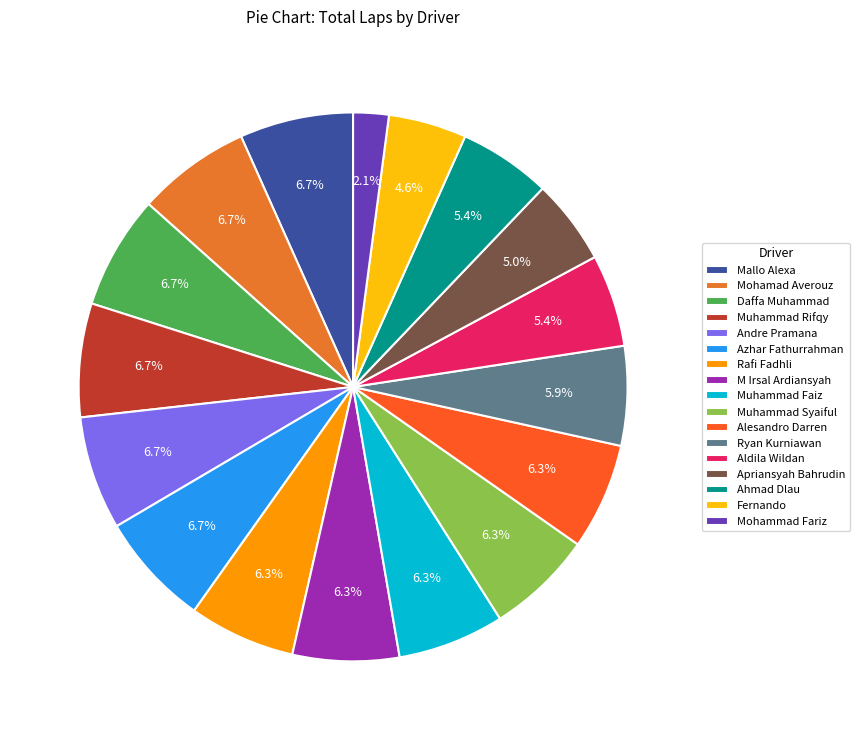

To the nearest percent, what is the combined percentage of M Irsal Ardiansyah and Ahmad Dlau?

12%